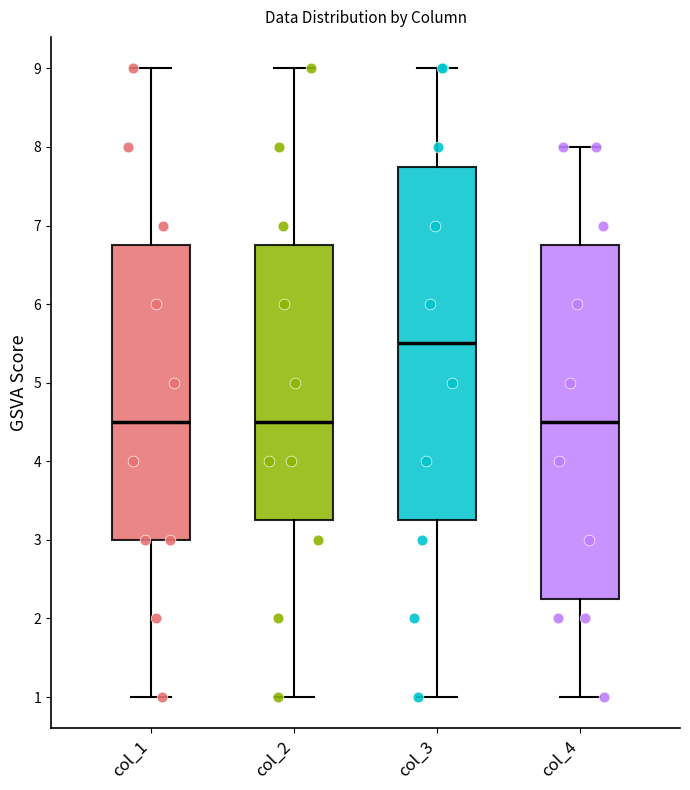

Where does the lower whisker of the box for col_2 end on the y-axis? The values are not printed on the chart, so give them approximately, as read against the axis.

1.0